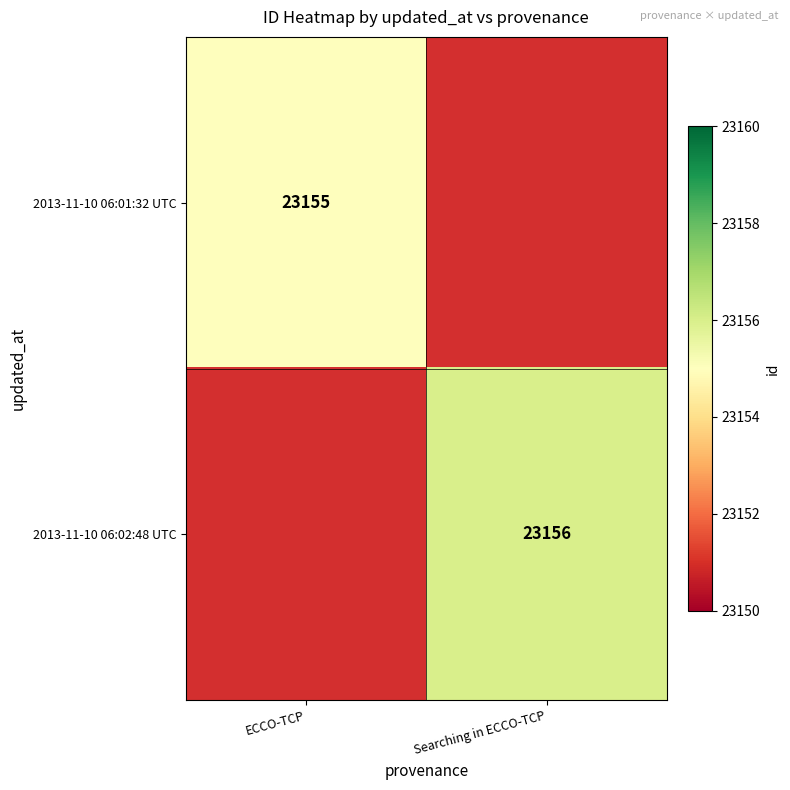

True or false: 2013-11-10 06:02:48 UTC has a value of 37188 at Searching in ECCO-TCP.

False